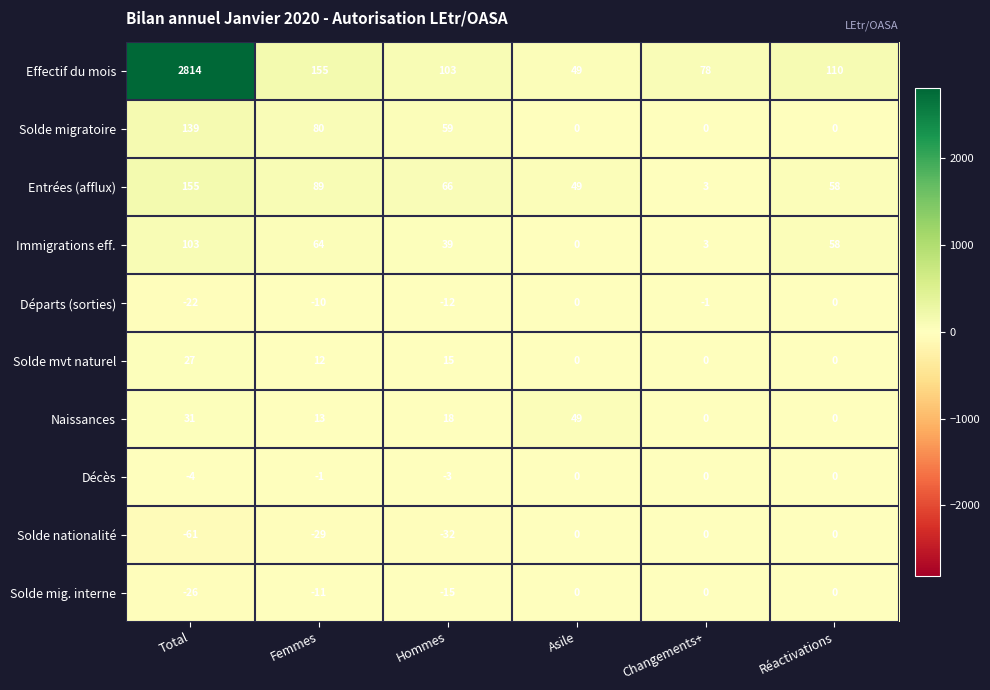

Which series has the largest total across all categories?

Effectif du mois